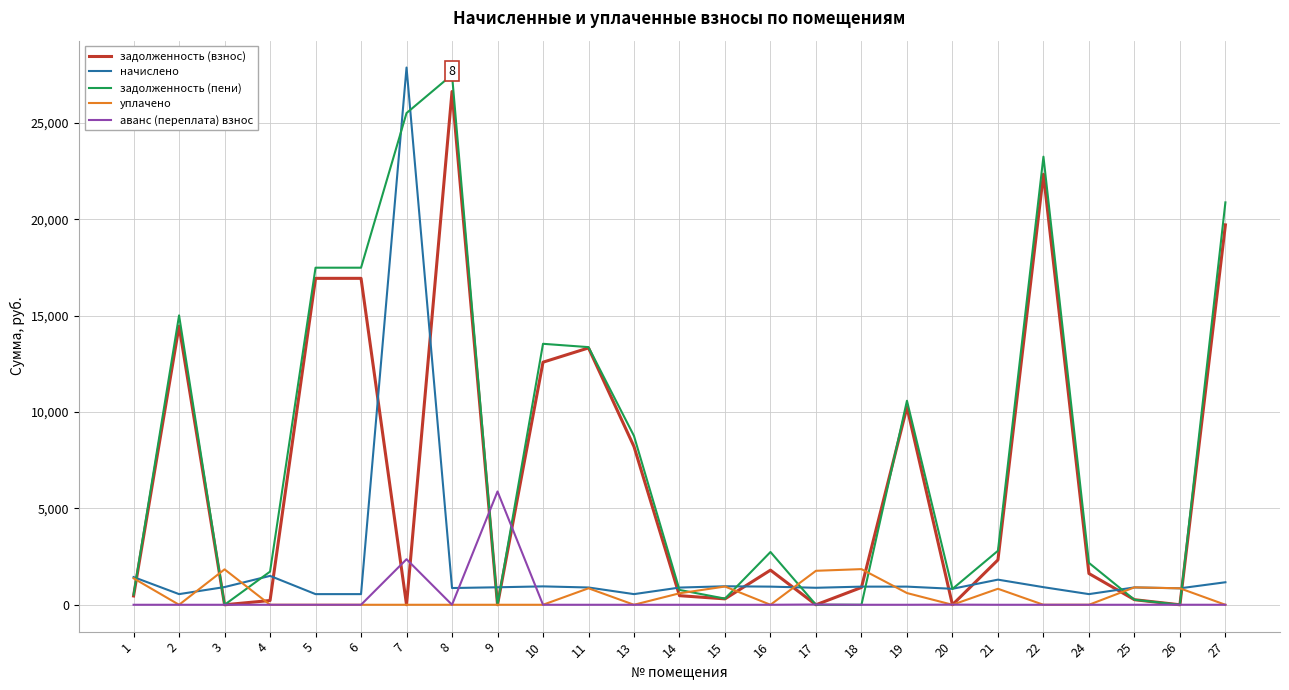

What are all the series names shown in the legend?

задолженность (взнос), начислено, задолженность (пени), уплачено, аванс (переплата) взнос